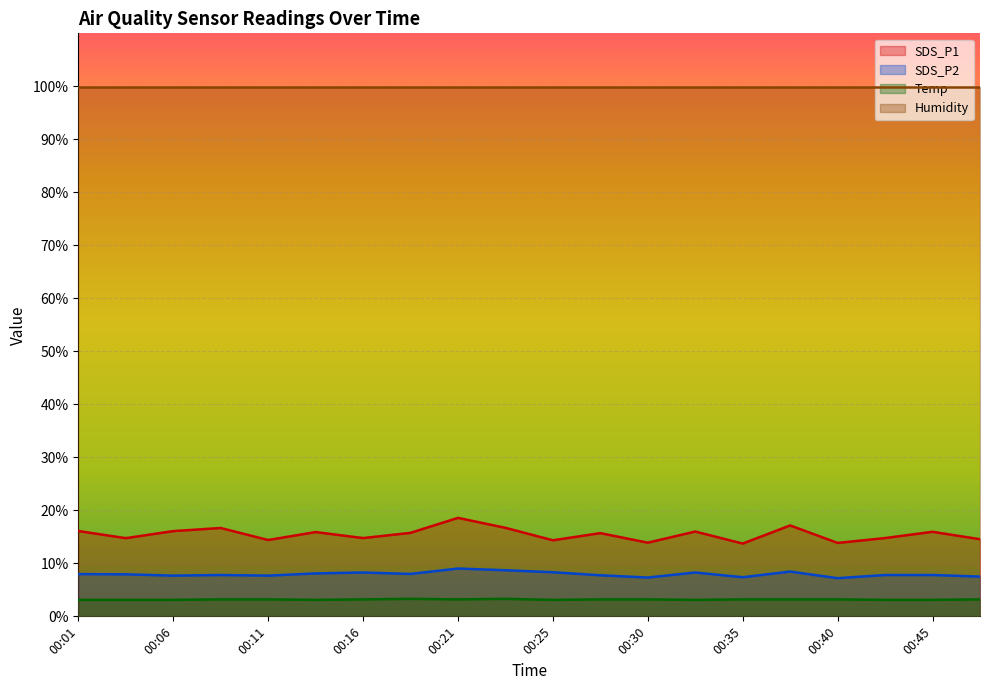

List the labels in order of SDS_P2 value, largest first.

00:21, 00:23, 00:38, 00:25, 00:16, 00:33, 00:13, 00:18, 00:01, 00:04, 00:08, 00:42, 00:45, 00:28, 00:06, 00:11, 00:47, 00:35, 00:30, 00:40